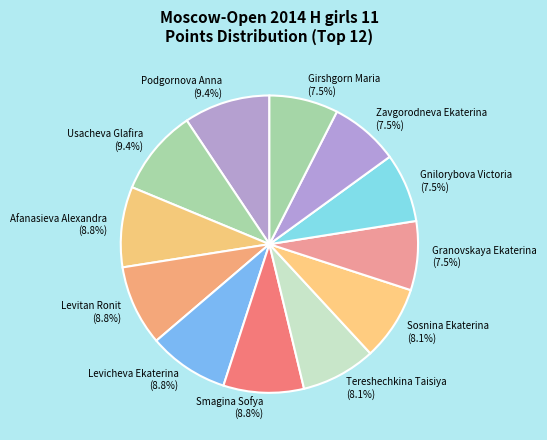

Combined, what portion of the pie is Sosnina Ekaterina and Podgornova Anna?

17.5%